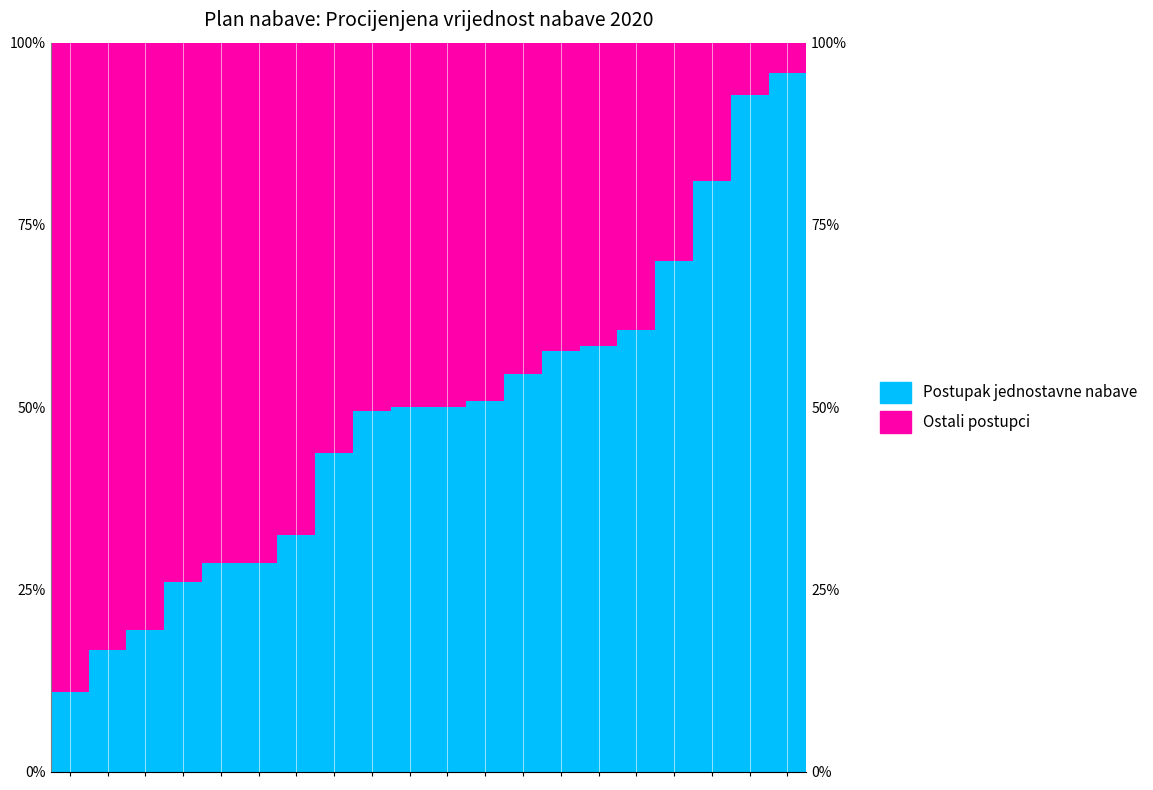

What is the average value of the Ostali postupci series?

51.1